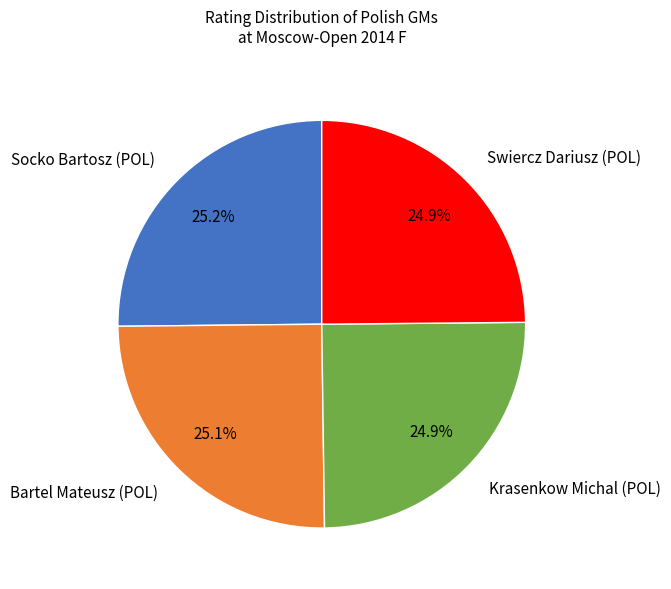

Does any single category account for the majority?

No